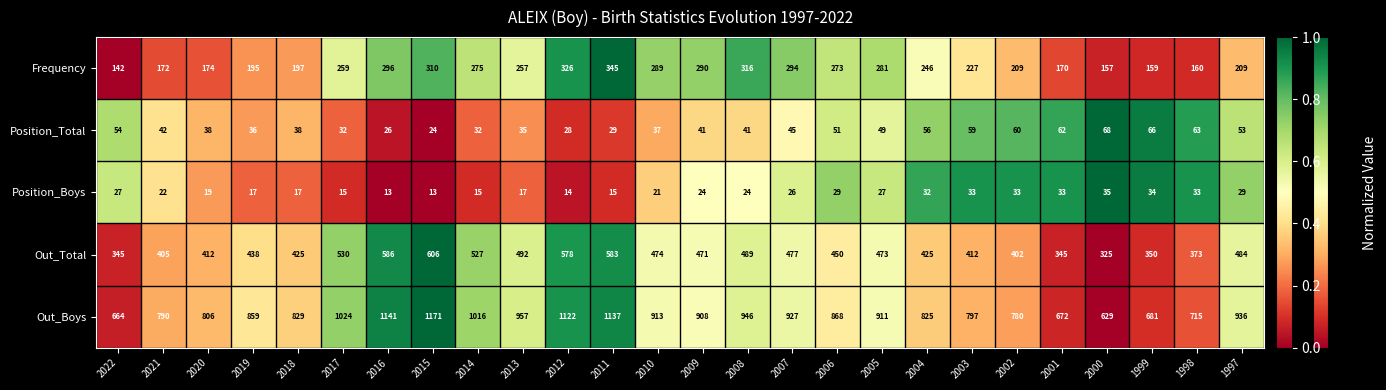

The Out_Boys series shows 1358 at 2002. True or false?

False